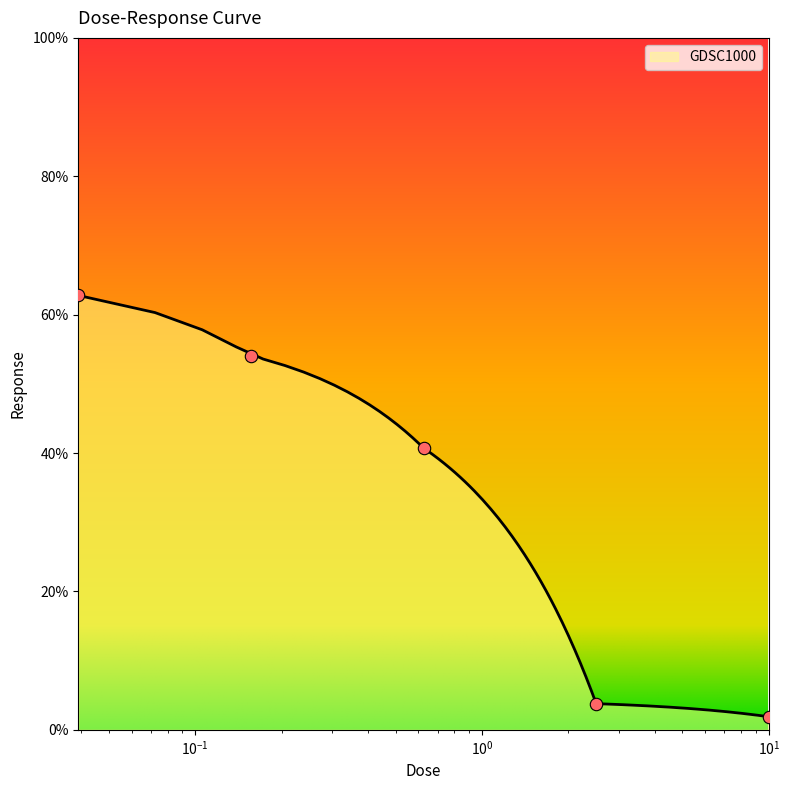

Approximately how many times larger is the value at 0.0390625 compared to 0.15625?

1.2